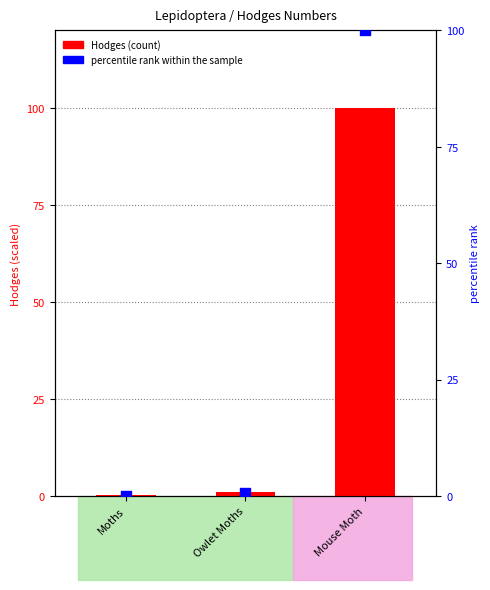

Which series reaches the maximum Y coordinate?

Hodges (count)